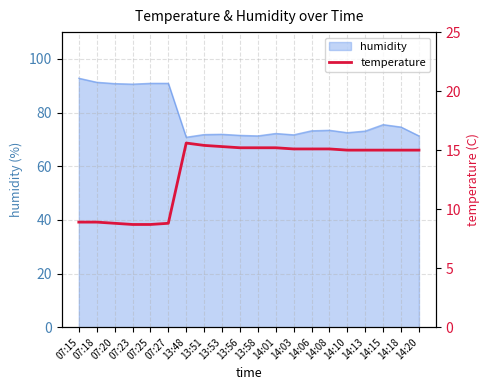

The value of humidity at 14:01 is 33.4. True or false?

False